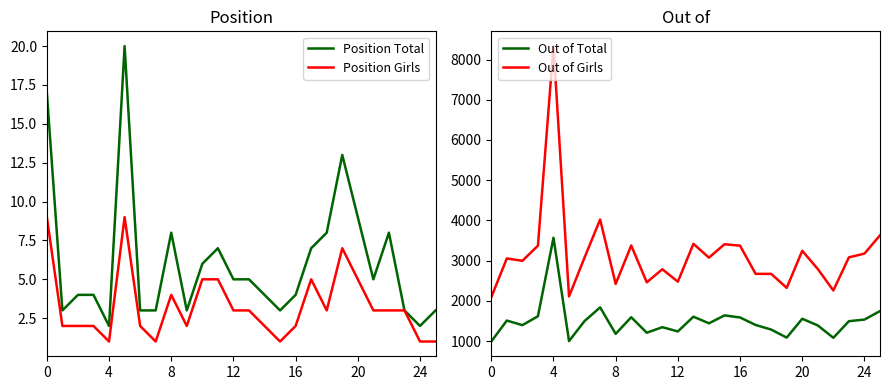

What is the lowest value of the Out of Total series?

993